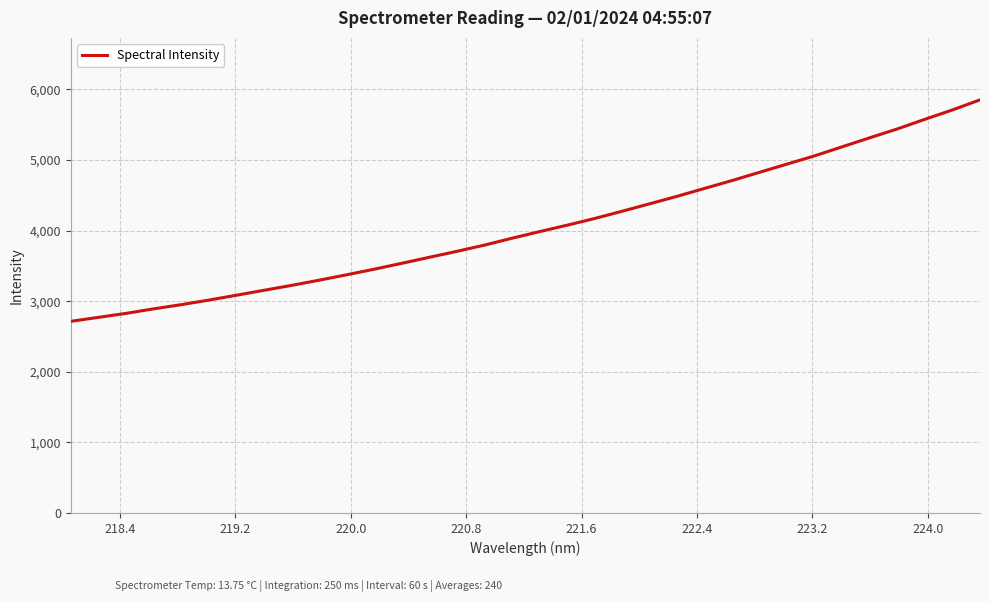

What is the maximum value shown in the chart?

5851.4